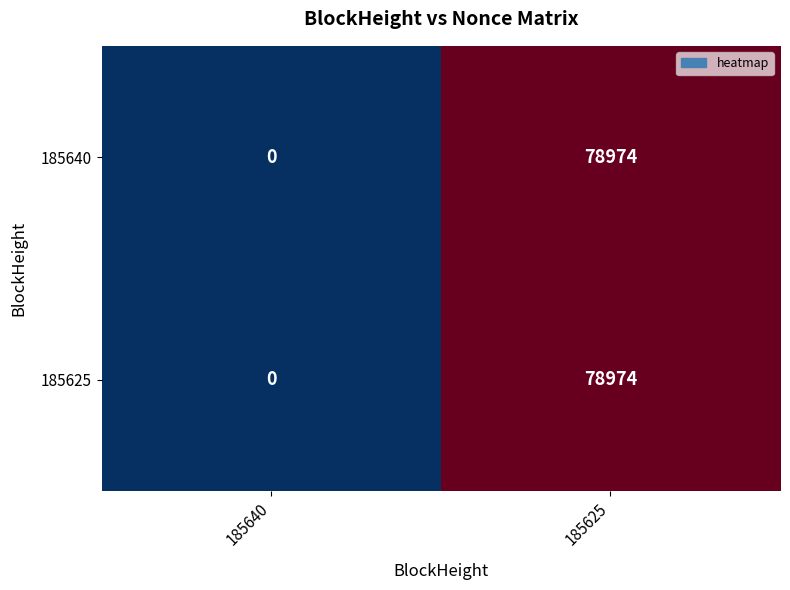

At how many categories does at least one series exceed 19509?

1